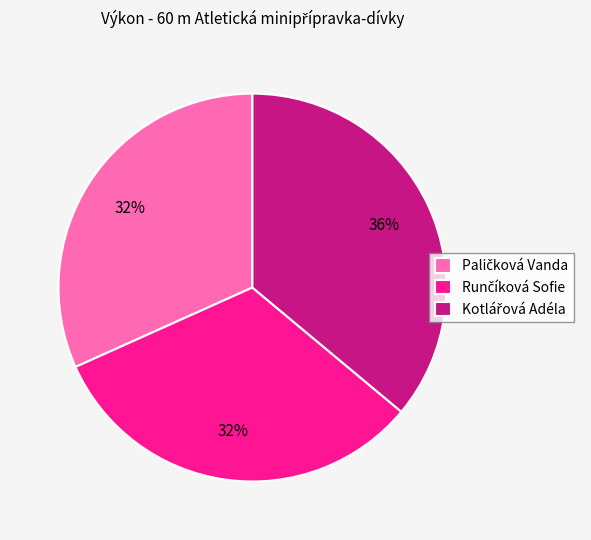

Does any single category account for the majority?

No